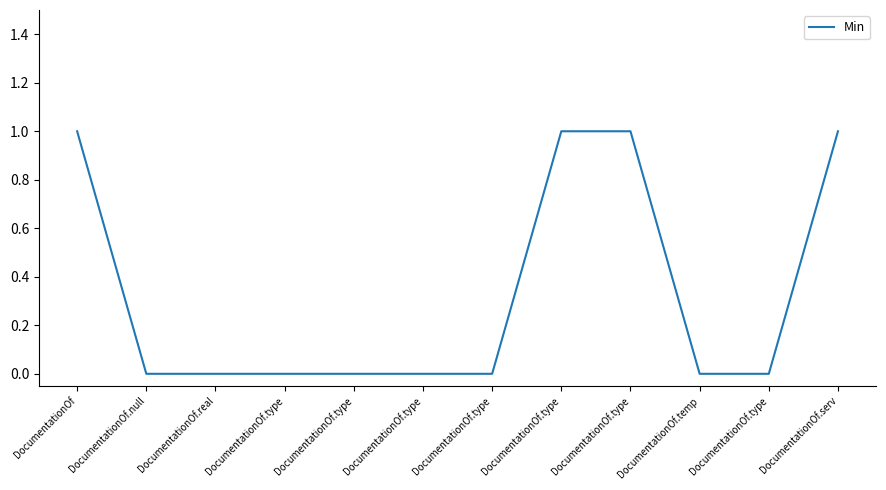

What is the sum of all values?

4